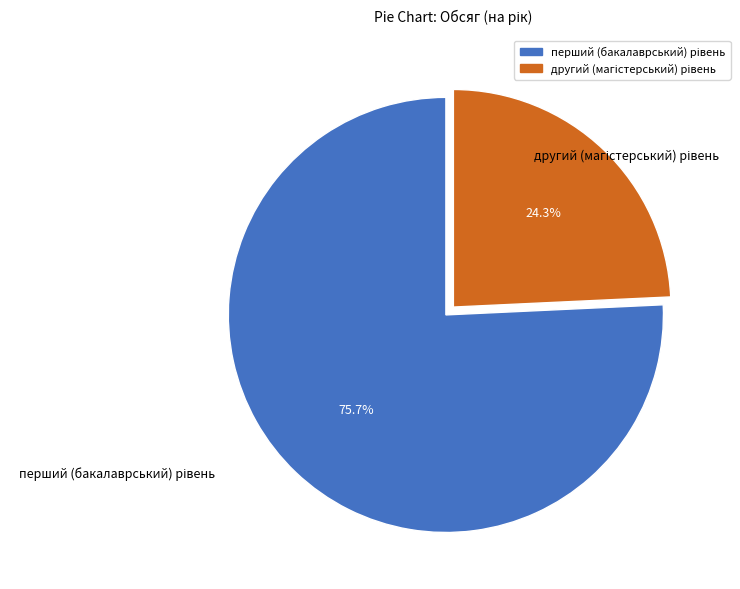

Does any single category account for the majority?

Yes